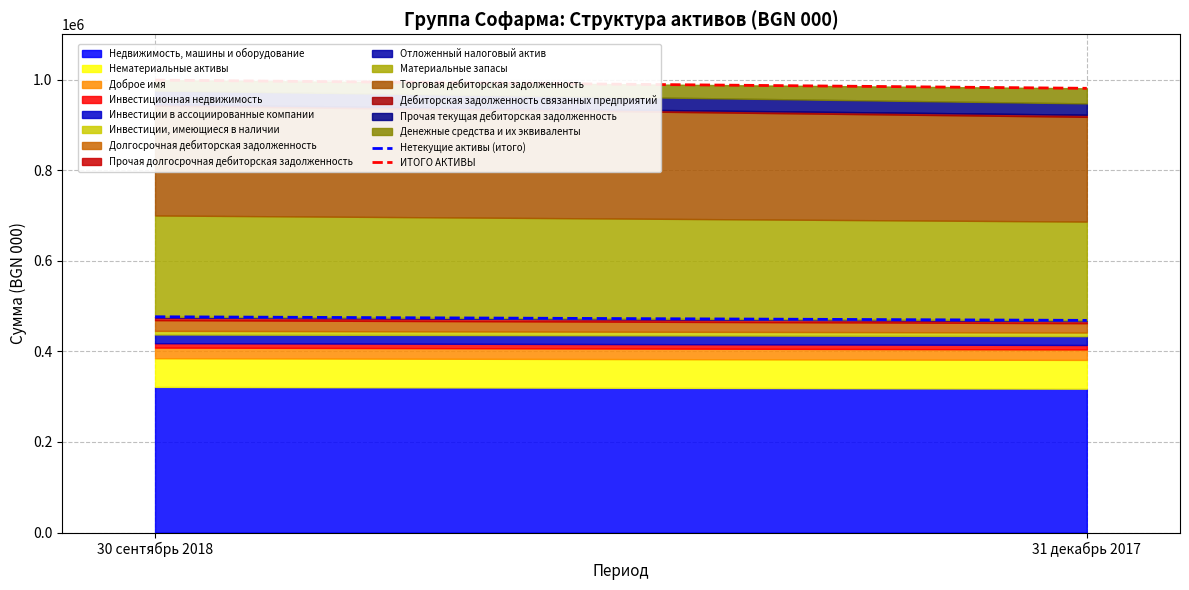

Reading left to right, extract all data points from this chart.

Нетекущие активы (итого): 476368	468369
ИТОГО АКТИВЫ: 998804	980733